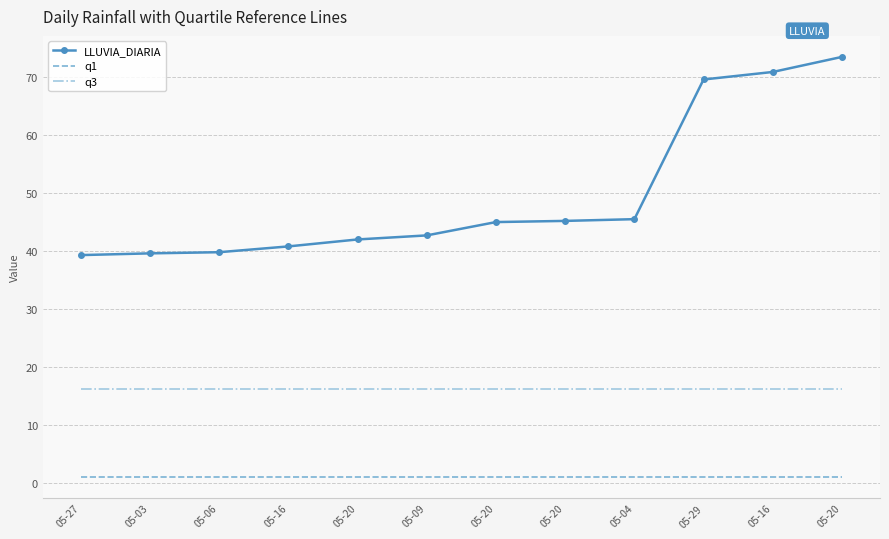

What are all the series names shown in the legend?

LLUVIA_DIARIA, q1, q3